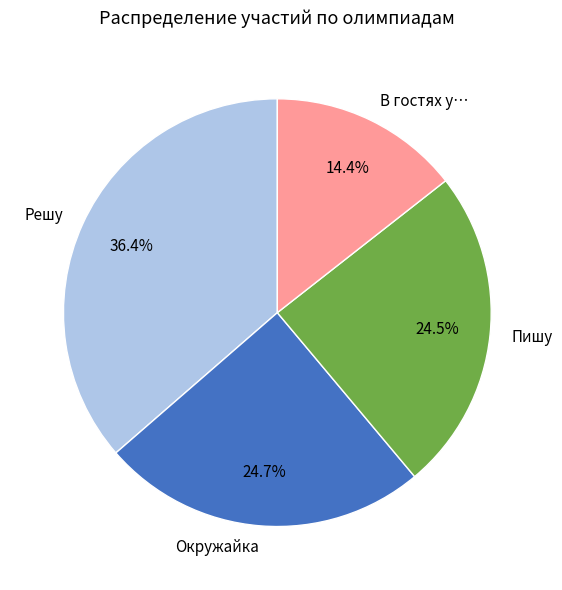

To the nearest percent, what is the average slice percentage?

25%